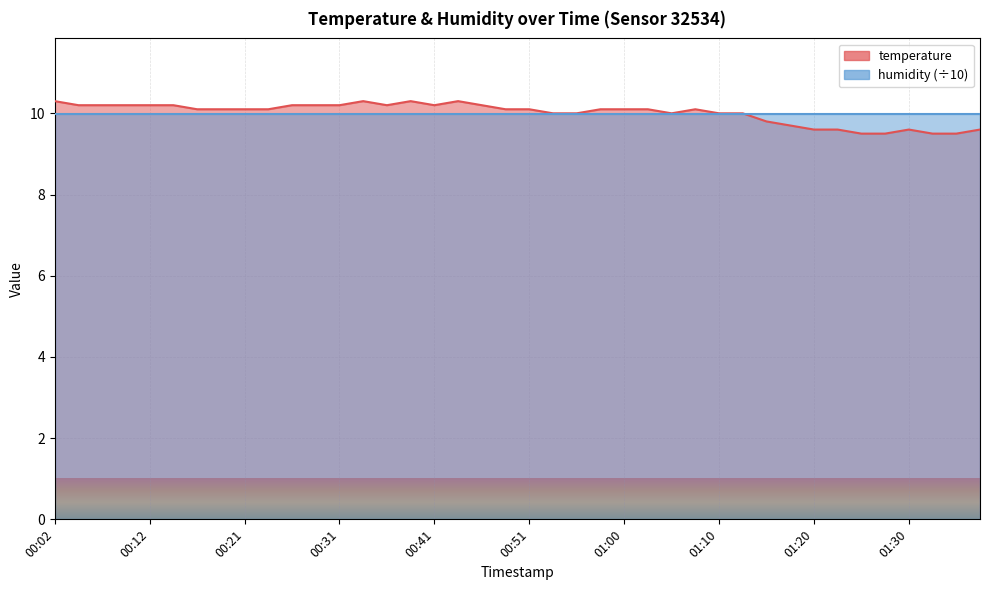

Rank the categories by value from lowest to highest.

01:25, 01:27, 01:32, 01:34, 01:20, 01:22, 01:30, 01:37, 01:17, 01:15, 00:53, 00:55, 01:05, 01:10, 01:13, 00:16, 00:19, 00:21, 00:24, 00:48, 00:51, 00:58, 01:00, 01:03, 01:08, 00:04, 00:07, 00:09, 00:12, 00:14, 00:26, 00:29, 00:31, 00:36, 00:41, 00:46, 00:02, 00:34, 00:38, 00:43